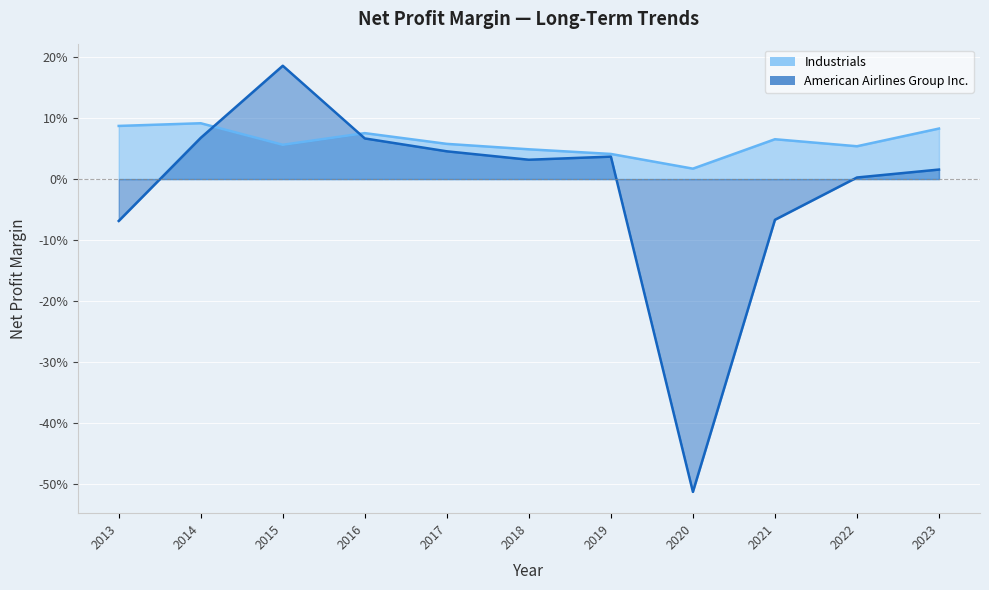

What is the sum of the Industrials values at 2022 and 2020?

0.1